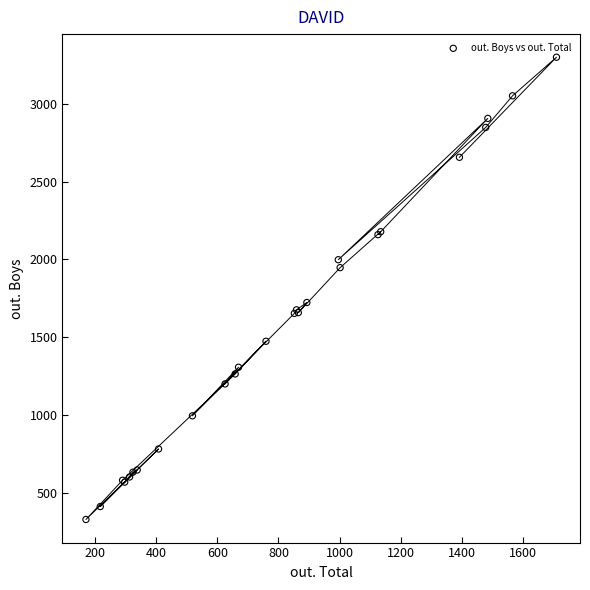

What Y value in the scatter plot is closest to 1814?

1723